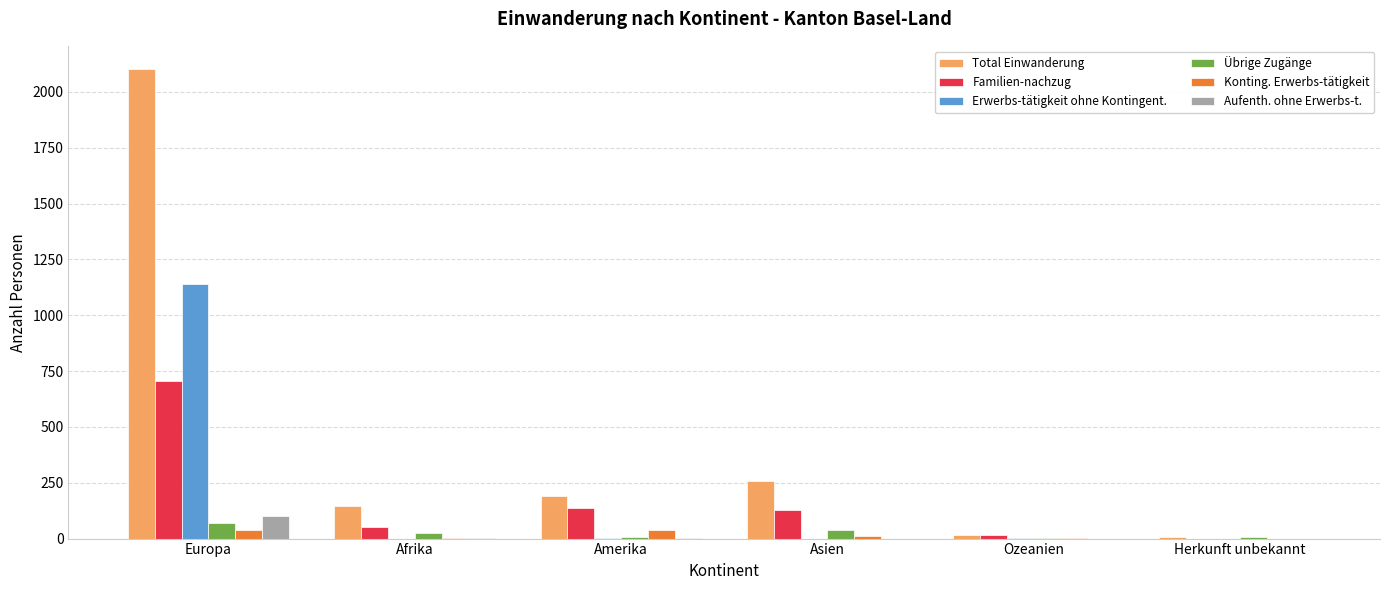

How many values in Familien-nachzug are above zero?

5